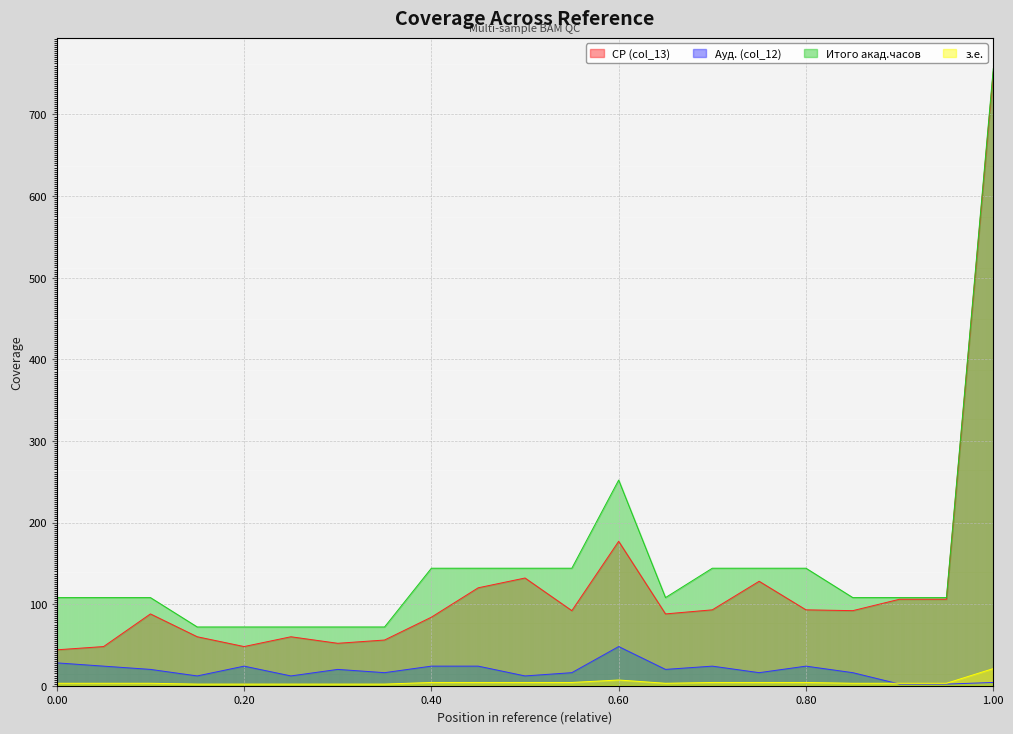

Which series has the widest spread of values?

СР (col_13)